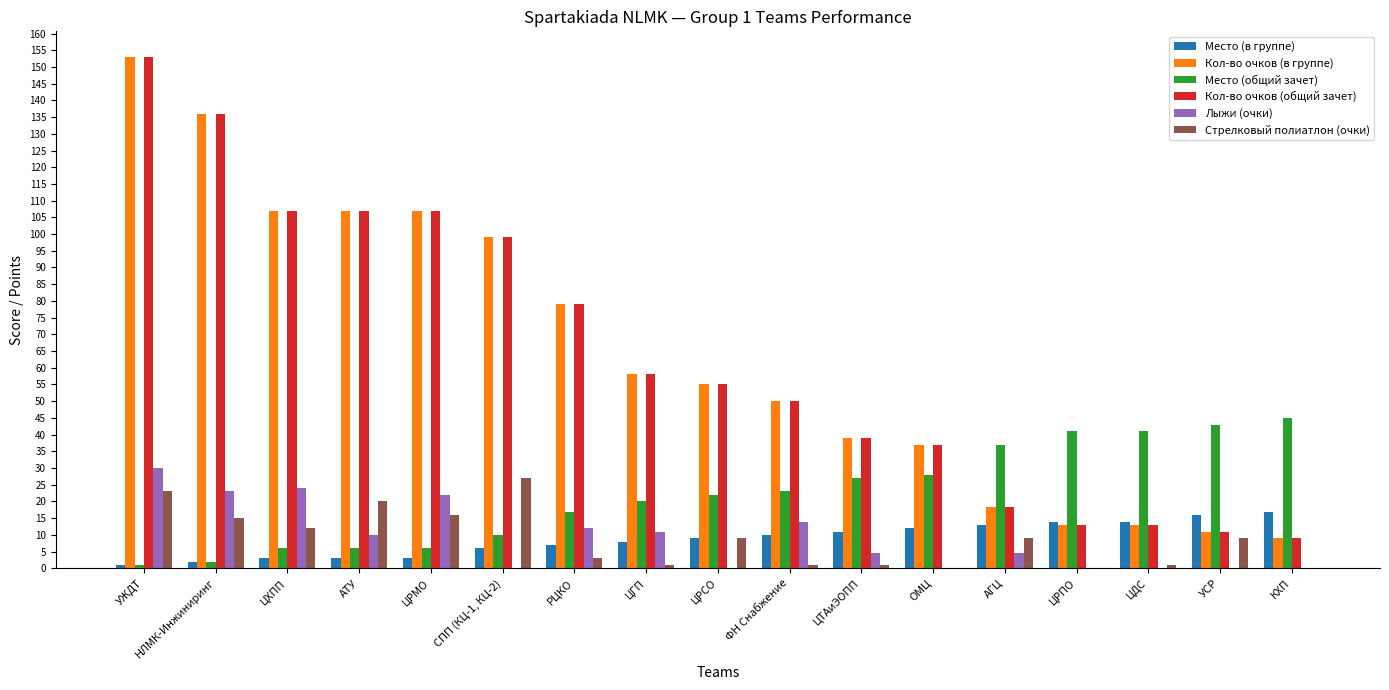

True or false: Лыжи (очки) has a value of 0.0 at УСР.

True